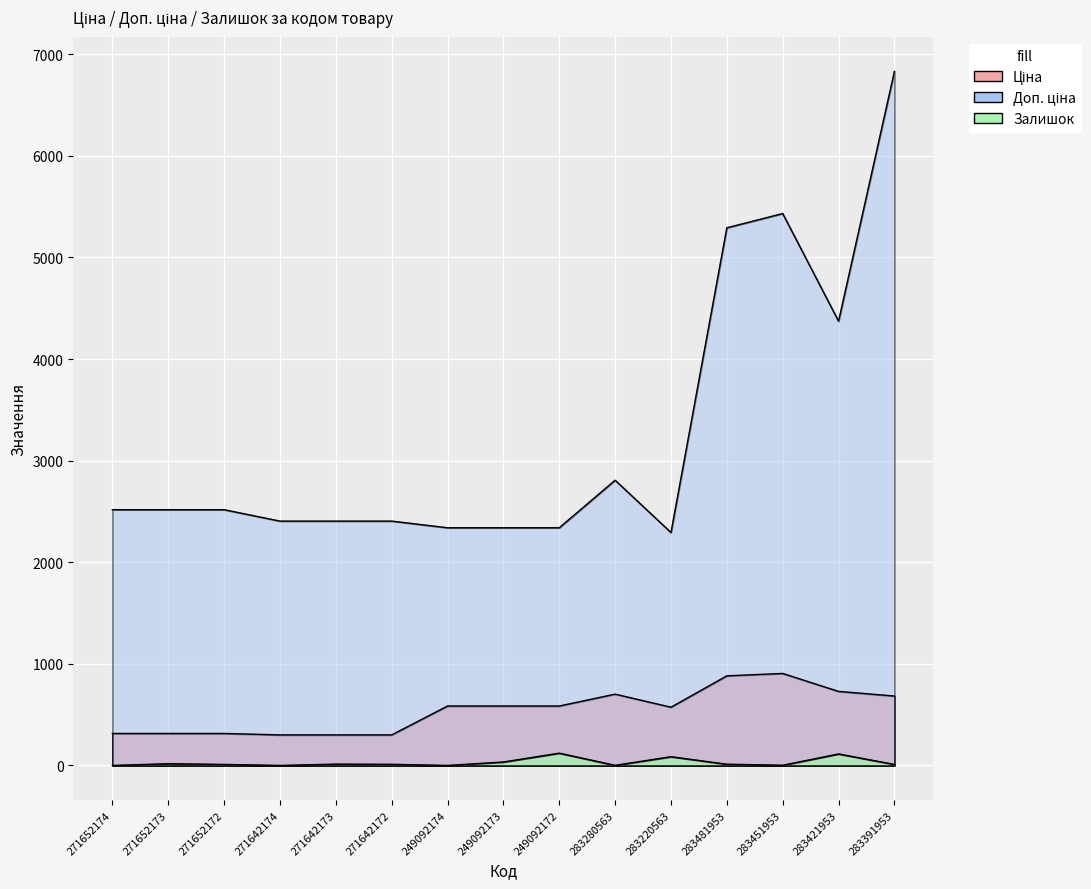

Count the number of data series in this chart.

3